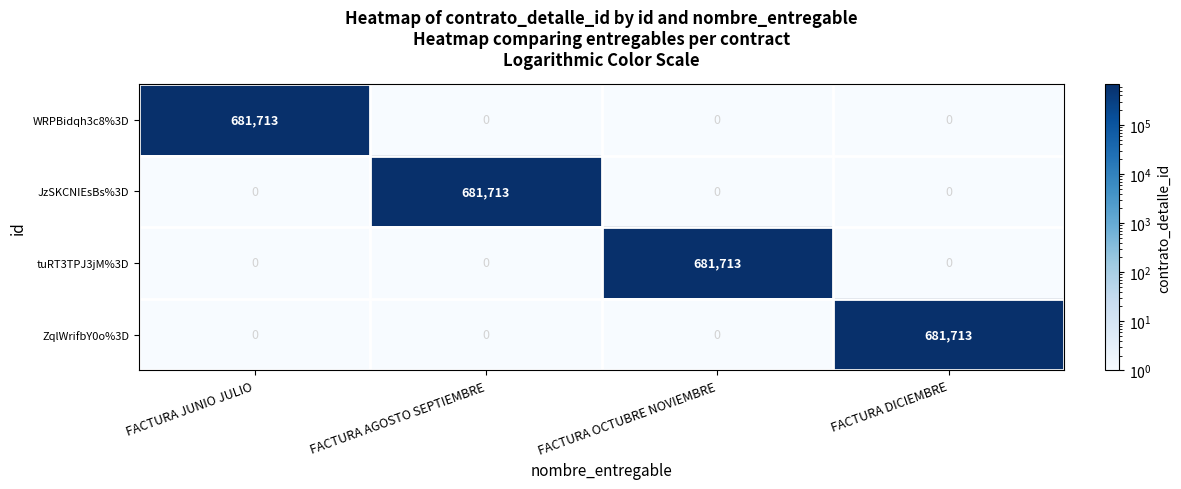

At how many categories does at least one series exceed 492142?

4